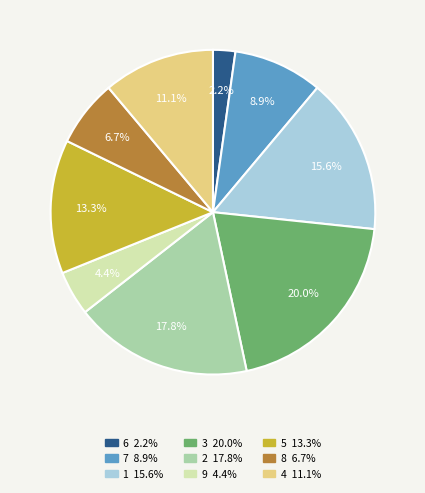

Is there any slice that represents more than half of the pie?

No